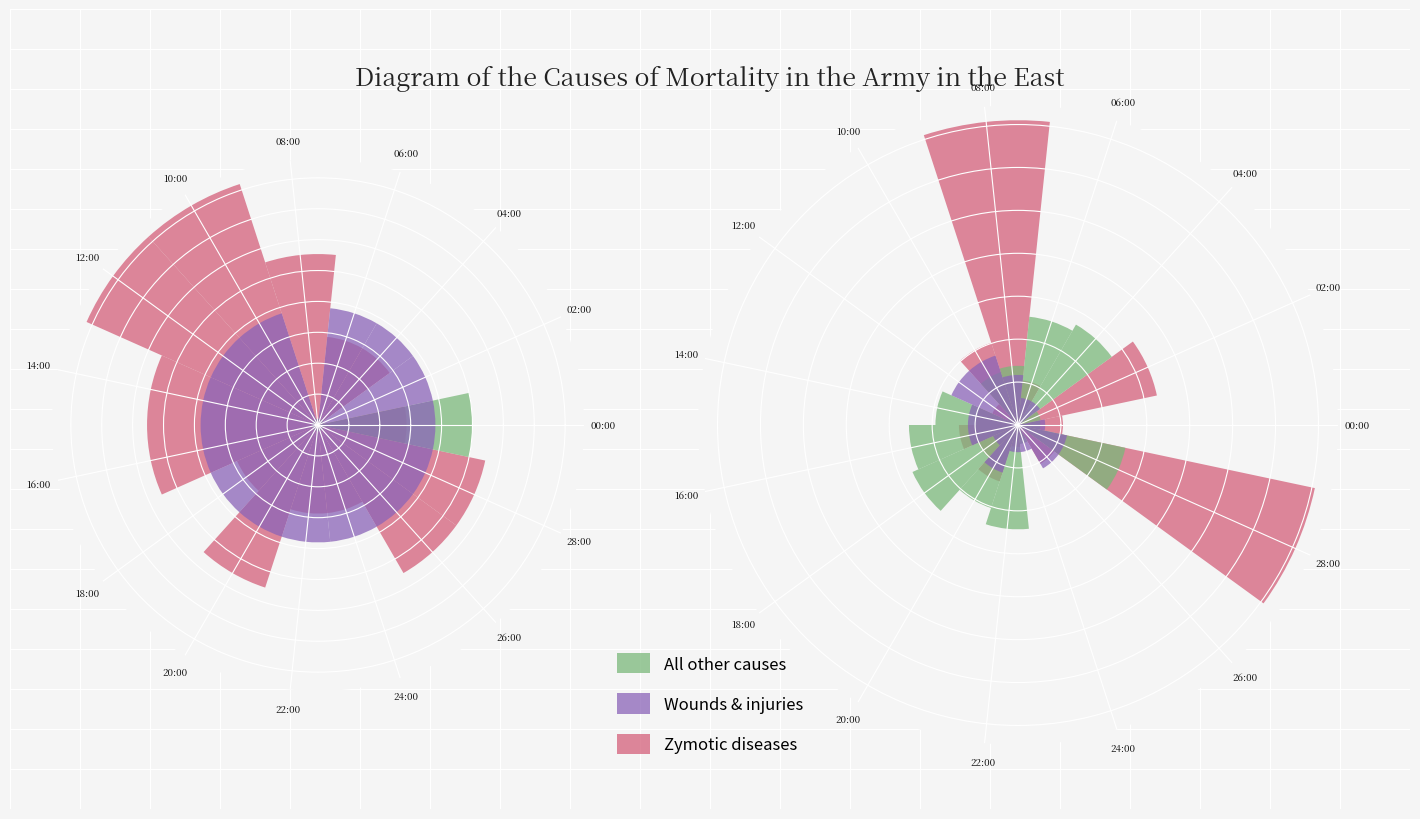

How many groups of bars are there?

15